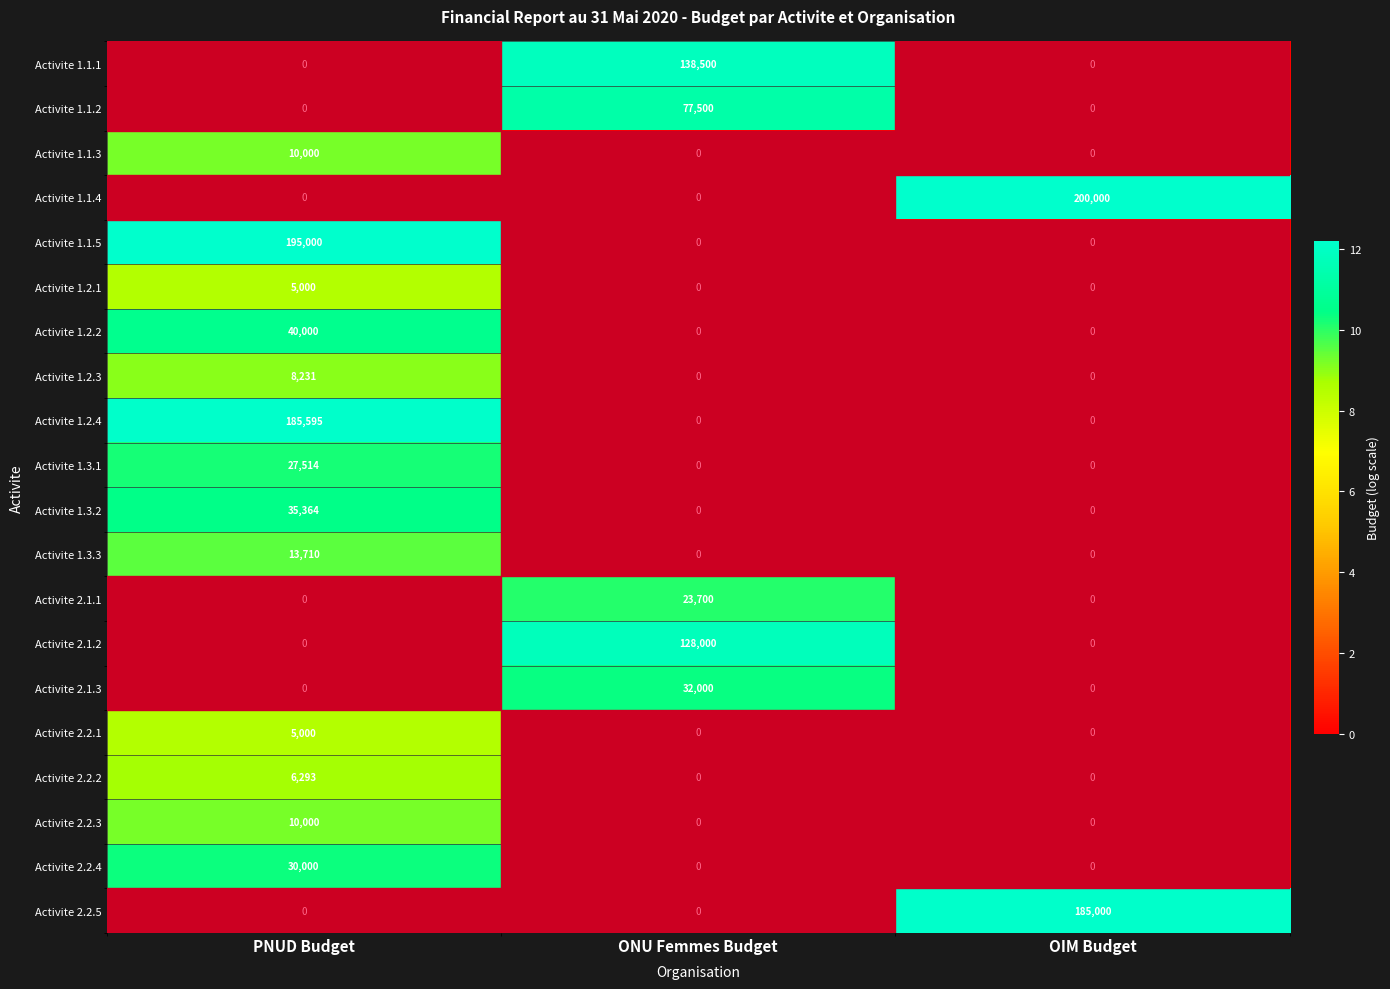

Is it true that Activite 2.2.4 equals 0 at OIM Budget?

True